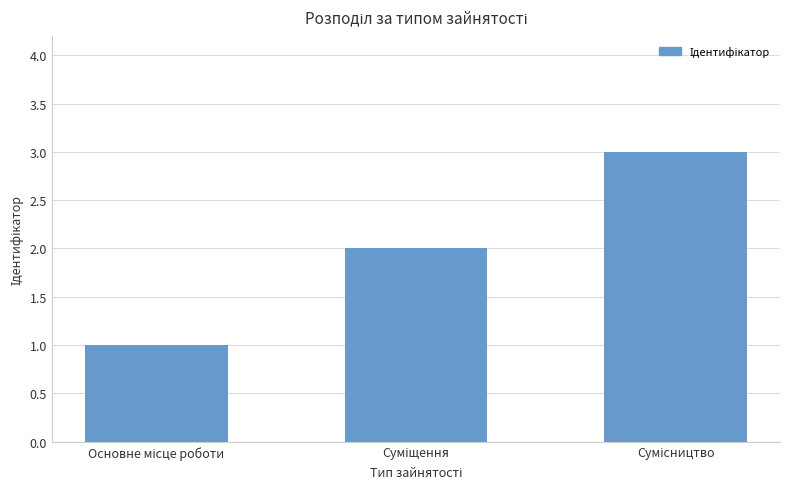

What is the greatest value displayed?

3